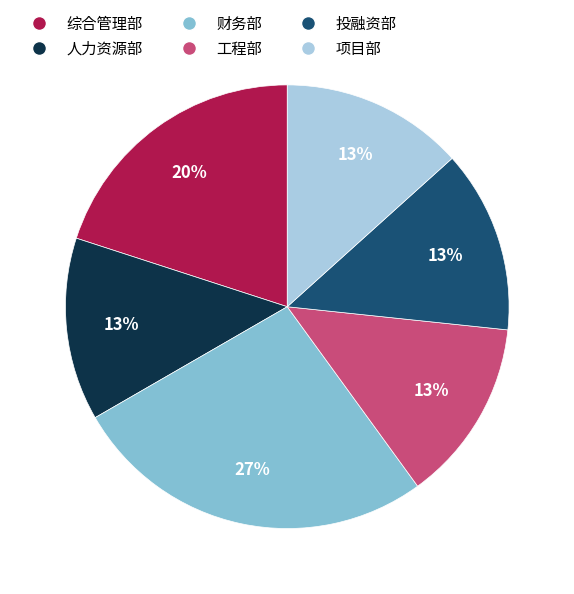

What percentage is the 综合管理部 slice, to the nearest percent?

20%